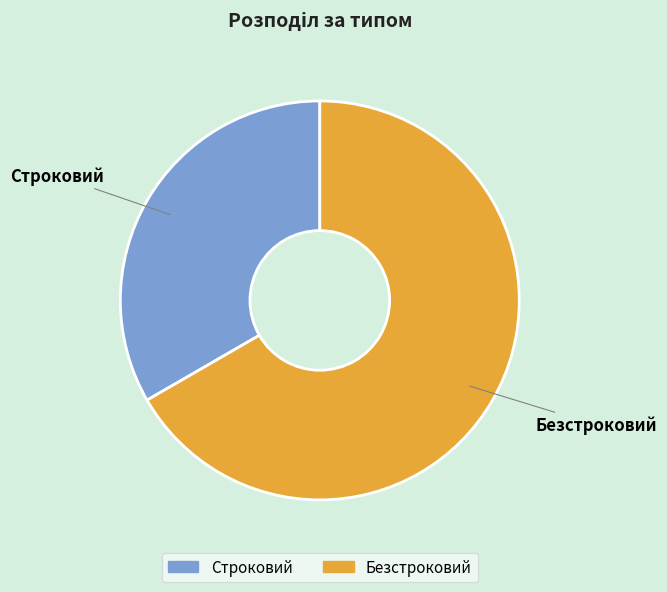

What is the smallest slice in the pie chart?

Строковий